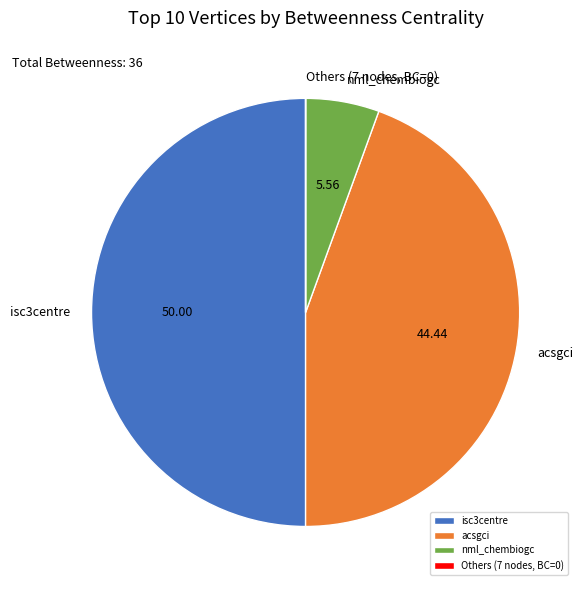

Does acsgci account for over 50% of the chart?

No